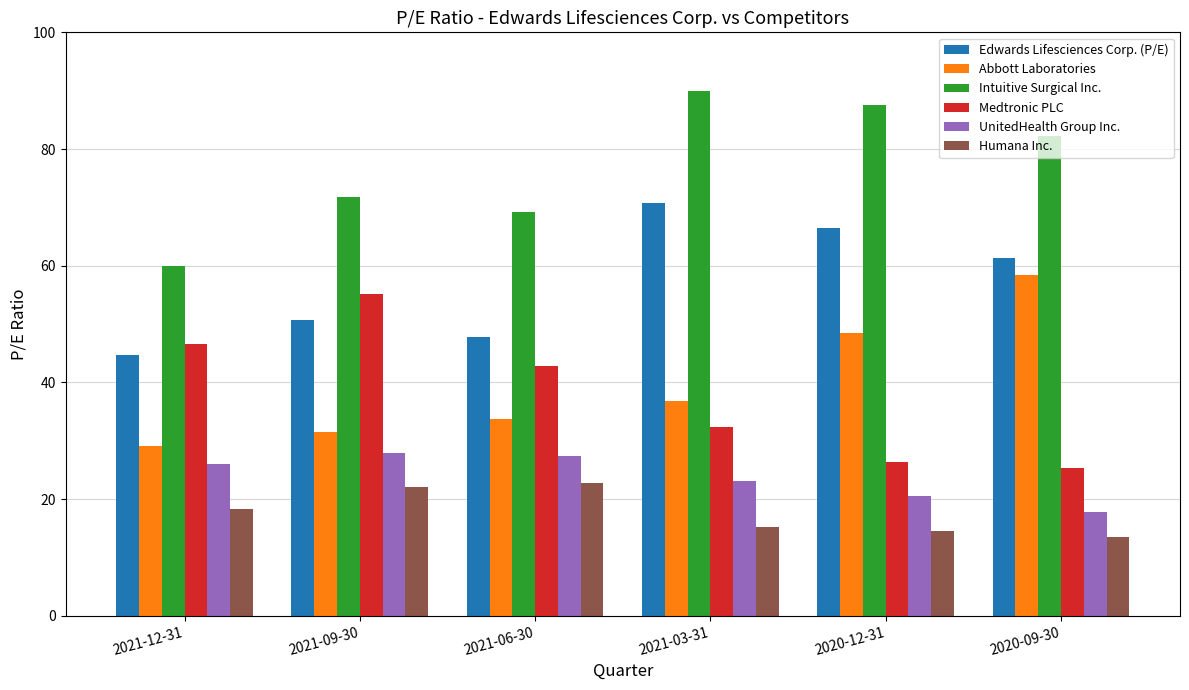

What position from the right is 2020-12-31?

2